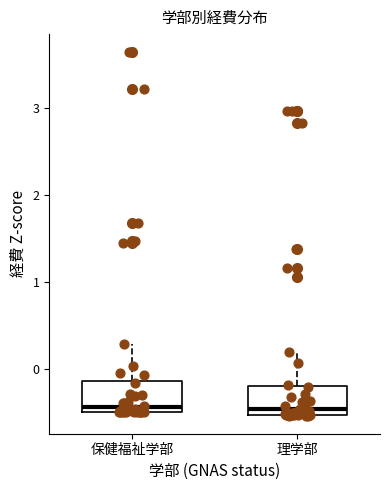

Where is the upper edge of the box for 理学部 on the y-axis? The values are not printed on the chart, so give them approximately, as read against the axis.

-0.2